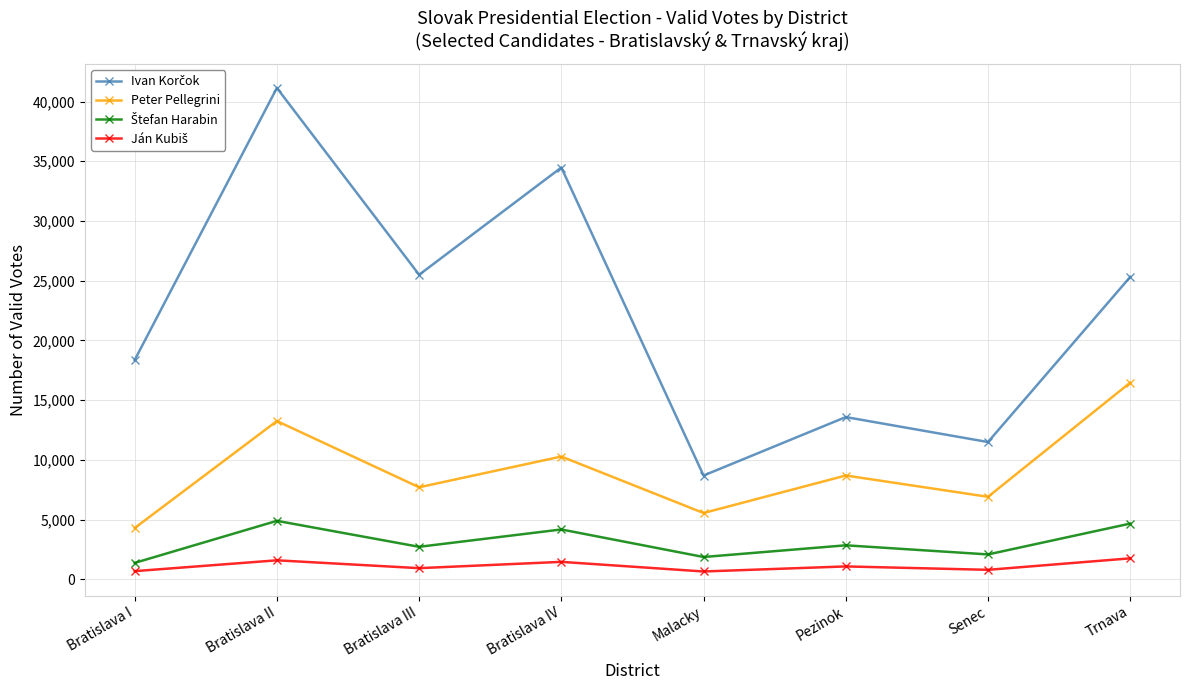

At which category does Peter Pellegrini reach its first local peak?

Bratislava II